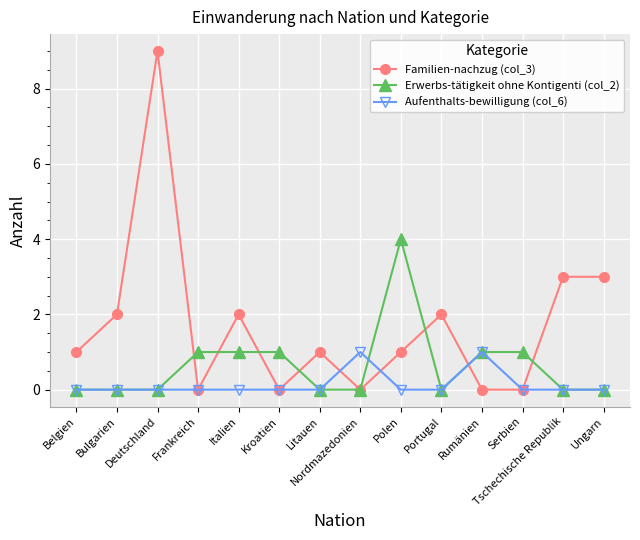

True or false: Erwerbs-tätigkeit ohne Kontigenti (col_2) has more than 0 points higher than both neighbors.

True